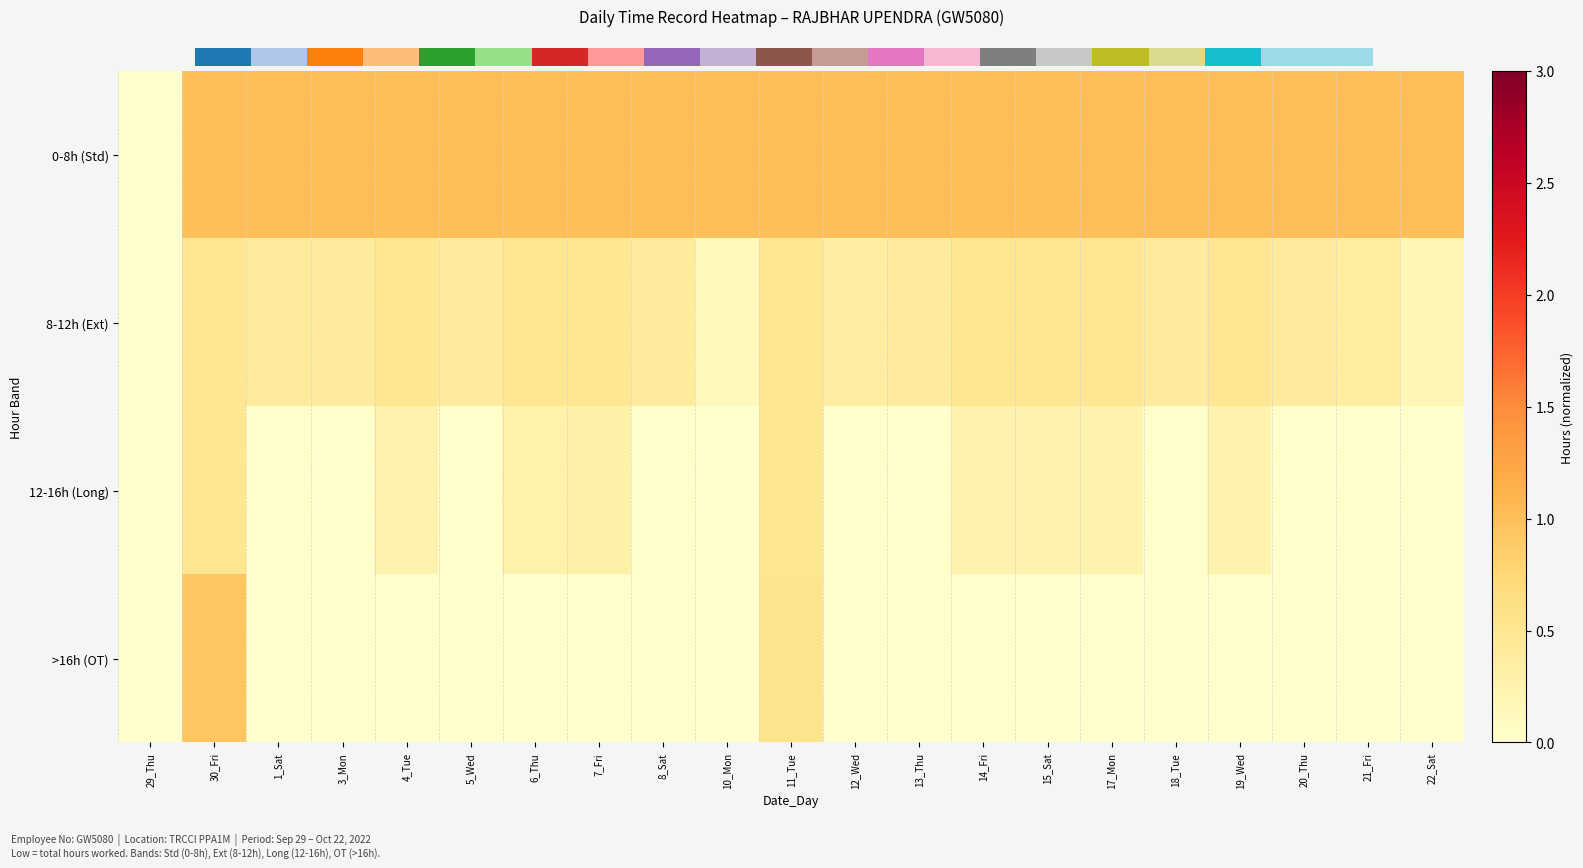

What is the spread (max minus min) of values at 7_Fri?

1.0